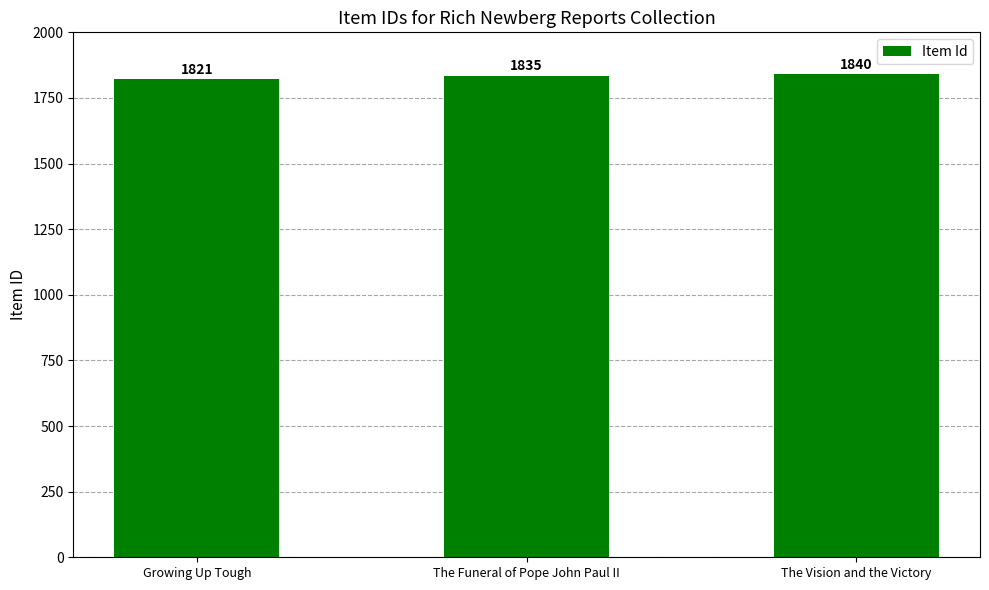

Reading right to left, transcribe all the data shown in this chart.

The Vision and the Victory=1840	The Funeral of Pope John Paul II=1835	Growing Up Tough=1821